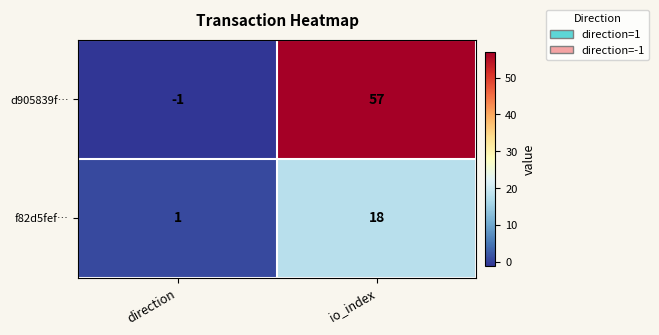

Between direction and io_index, which series saw the biggest shift?

d905839f…